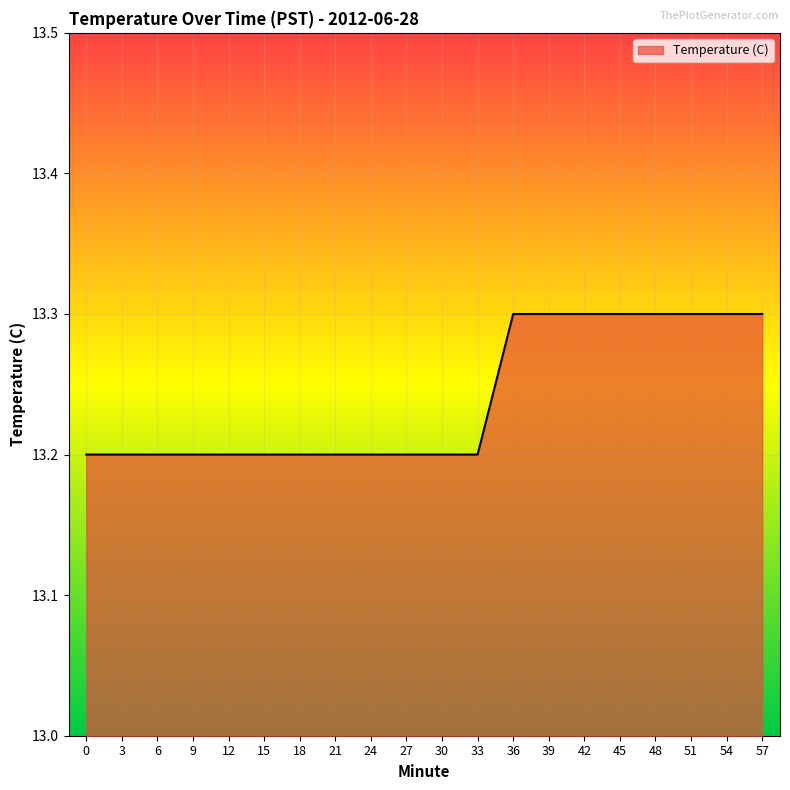

Reading right to left, transcribe all the data shown in this chart.

13.3	13.3	13.3	13.3	13.3	13.3	13.3	13.3	13.2	13.2	13.2	13.2	13.2	13.2	13.2	13.2	13.2	13.2	13.2	13.2